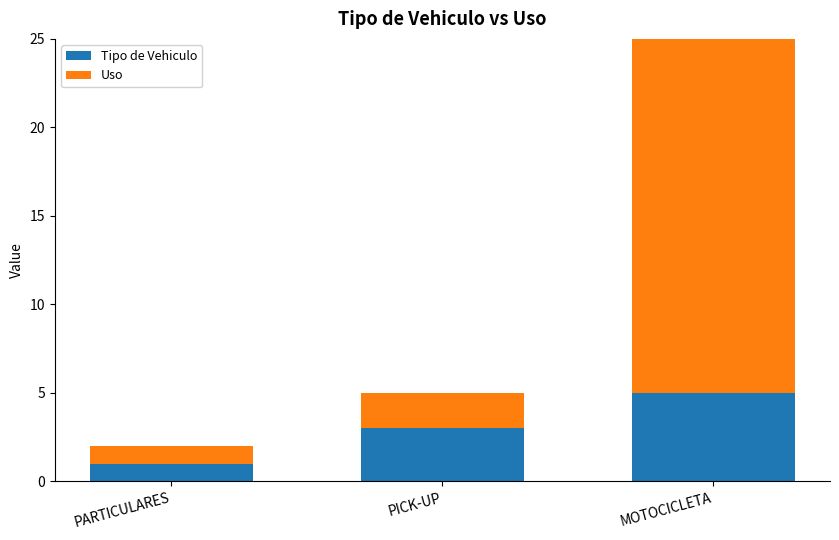

Does the chart contain stacked bars?

Yes